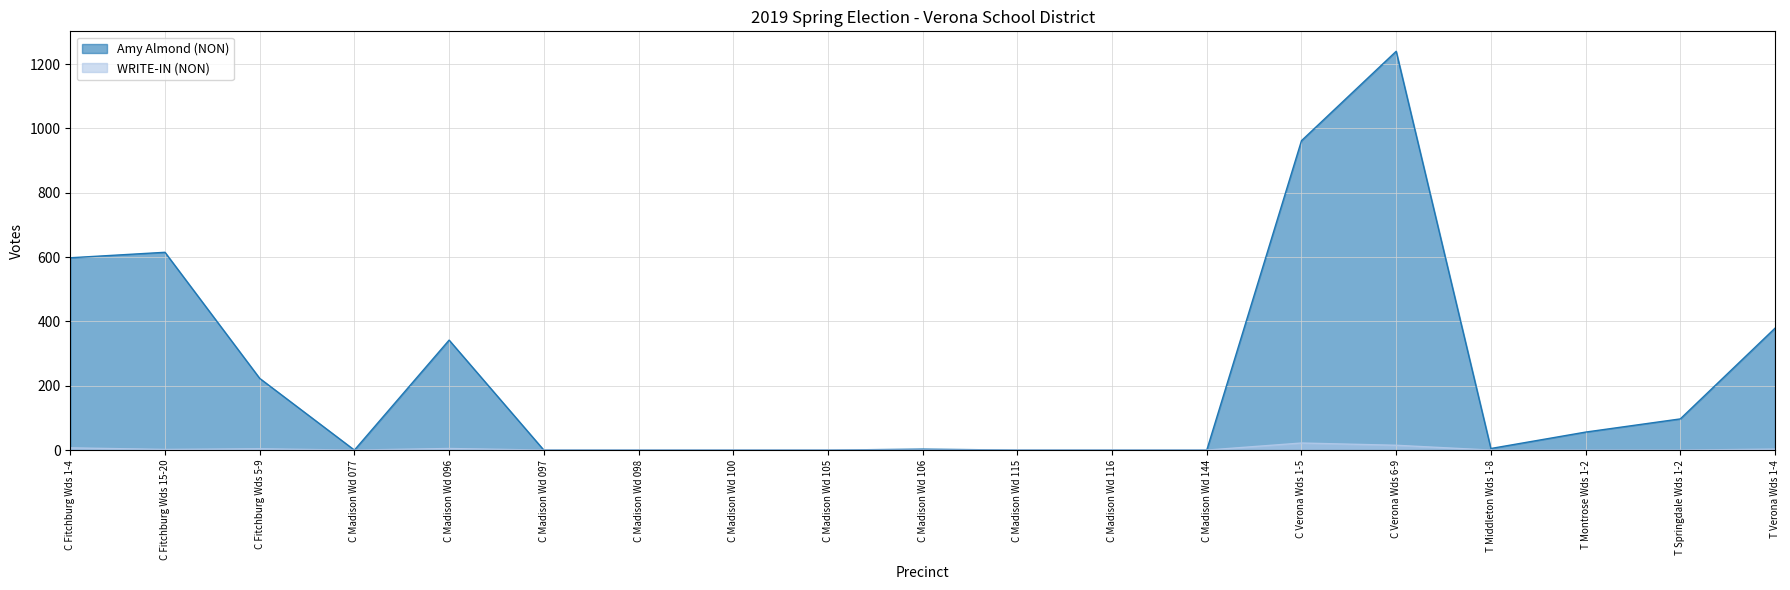

Which category has the highest value in the Amy Almond (NON) series?

C Verona Wds 6-9